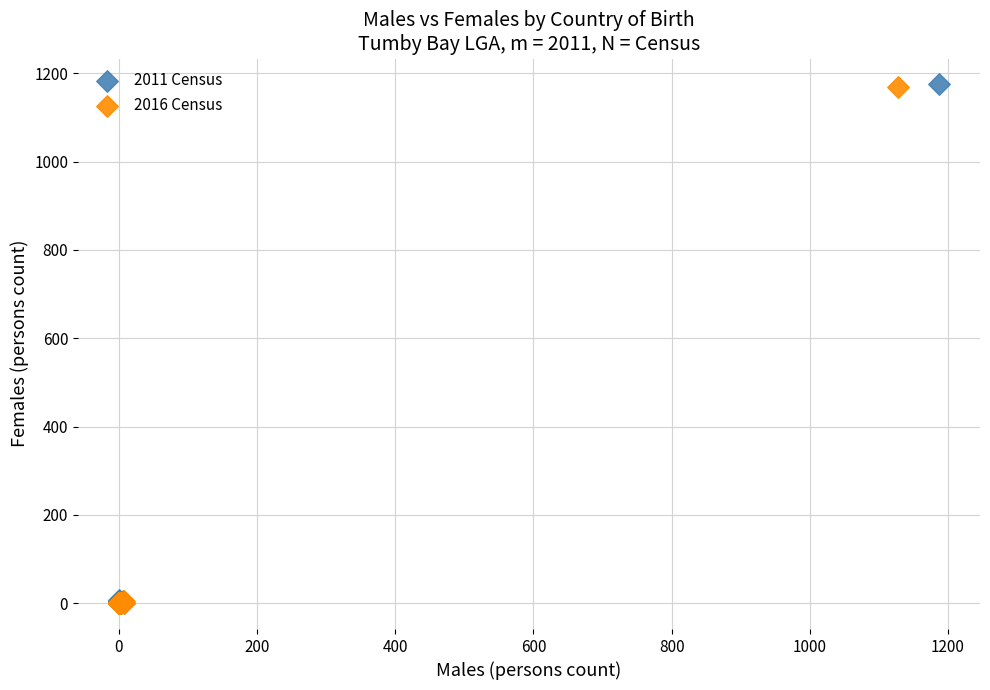

Which series has the widest spread of Y values?

2011 Census